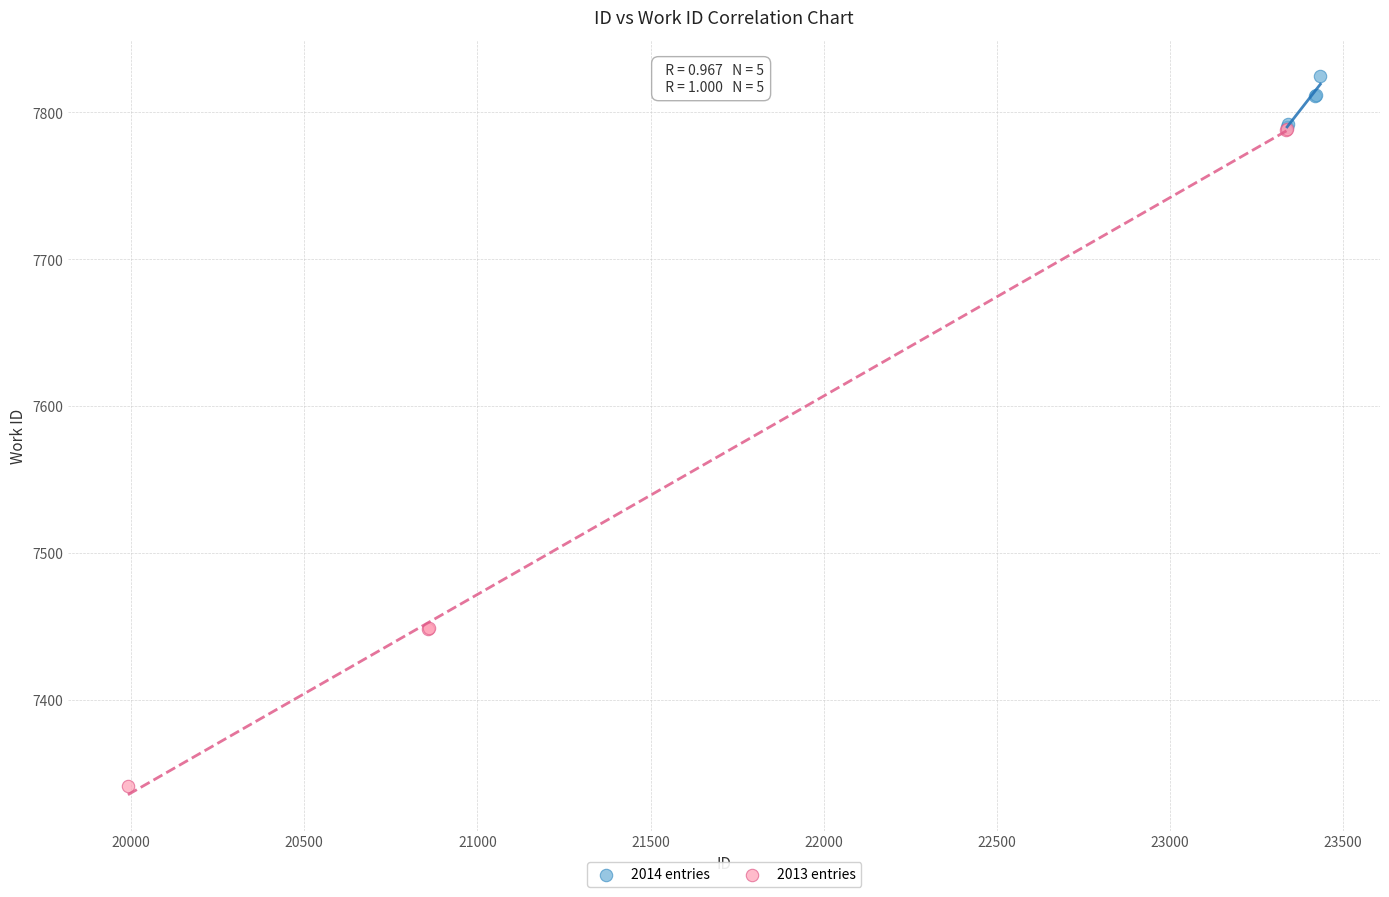

Which series reaches the minimum Y coordinate?

2013 entries